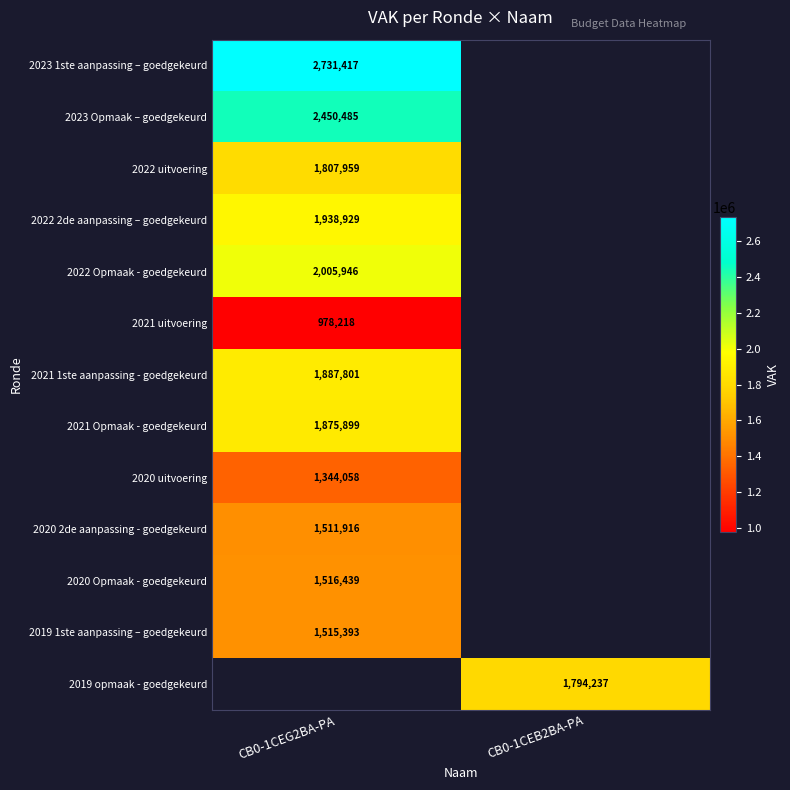

How many categories are shown in the chart?

2